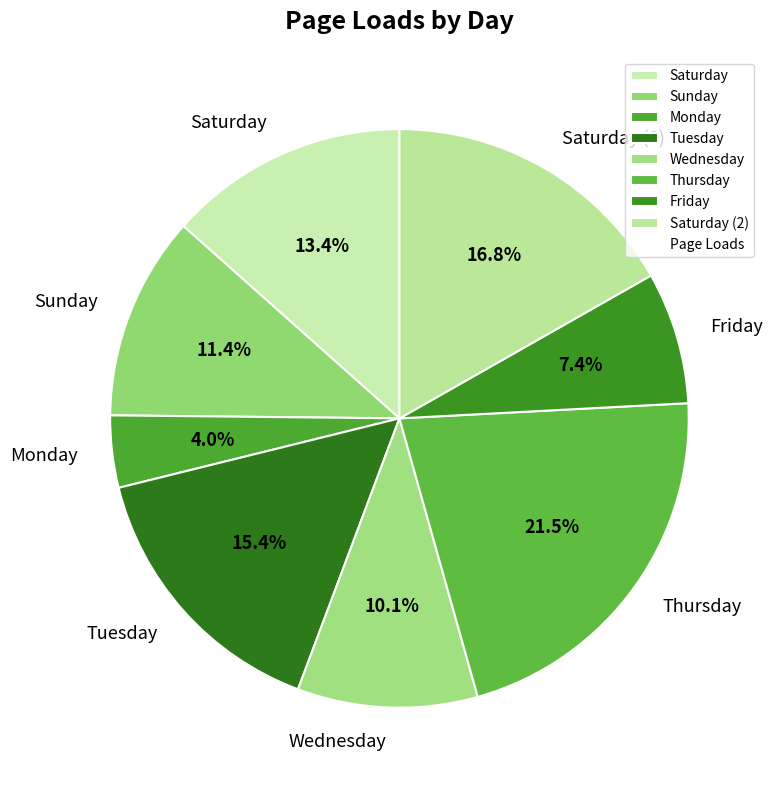

Which slice is the largest?

Thursday